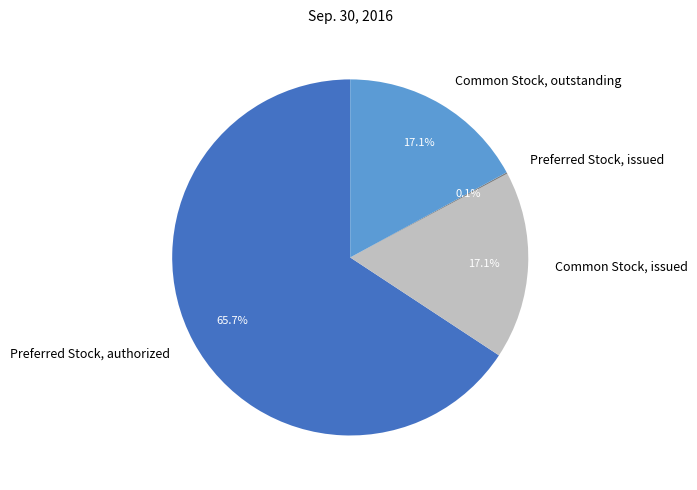

Which slice is the largest?

Preferred Stock, authorized